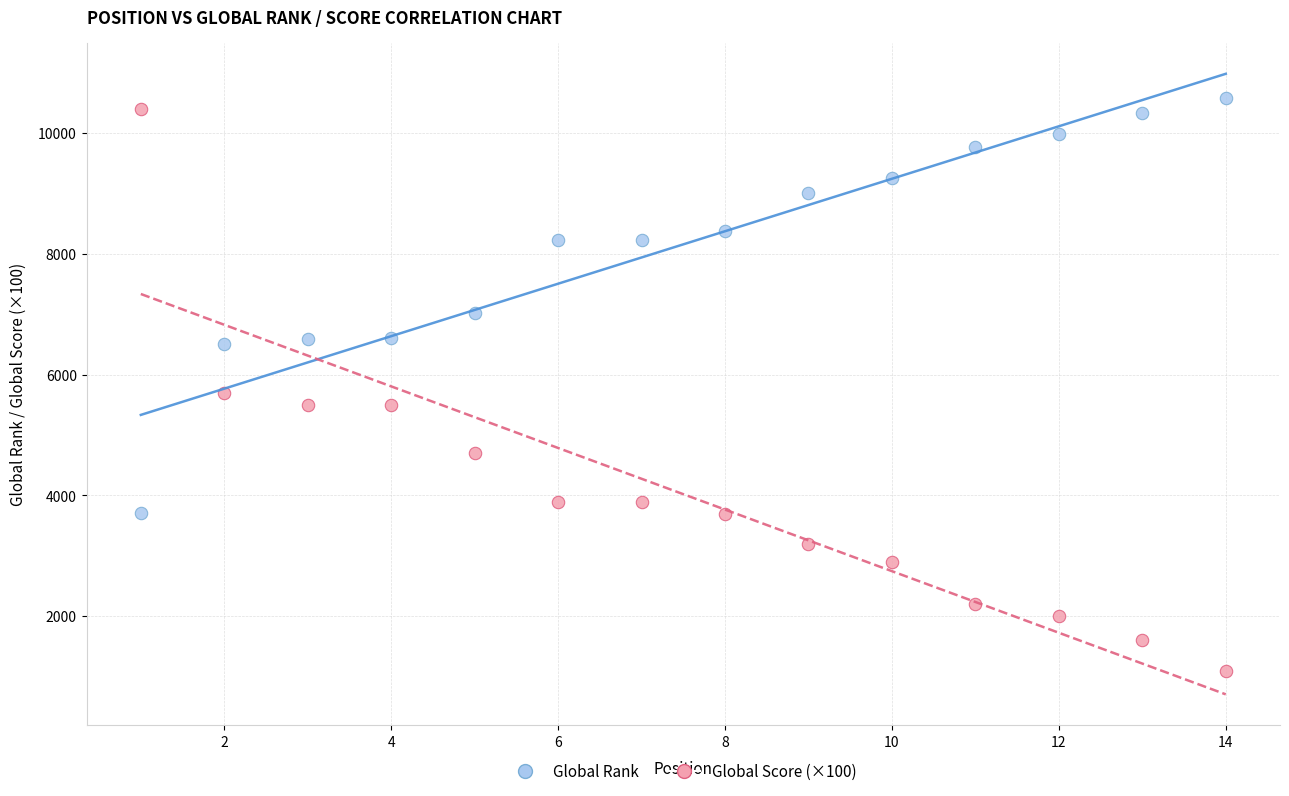

Which series has the largest Y range (max minus min)?

Global Score (×100)